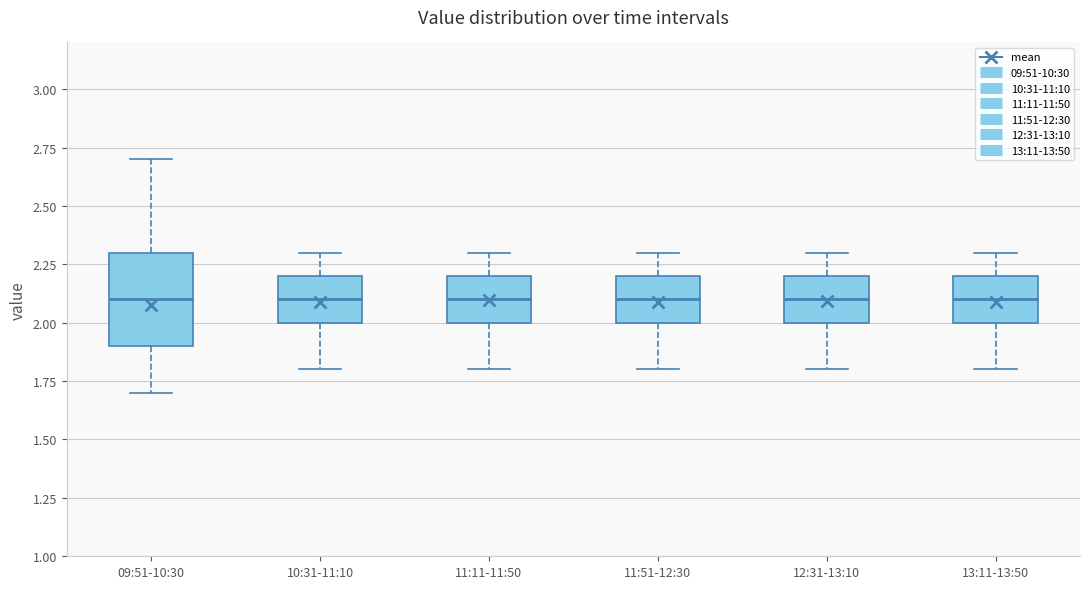

Reading left to right, read every box against the y-axis: the position of its median line, the range the box covers, and the ends of its whiskers. The values are not printed on the chart, so give them approximately, as read against the axis.

09:51-10:30: median 2.1, box 1.9 to 2.3, whiskers 1.7 to 2.7
10:31-11:10: median 2.1, box 2.0 to 2.2, whiskers 1.8 to 2.3
11:11-11:50: median 2.1, box 2.0 to 2.2, whiskers 1.8 to 2.3
11:51-12:30: median 2.1, box 2.0 to 2.2, whiskers 1.8 to 2.3
12:31-13:10: median 2.1, box 2.0 to 2.2, whiskers 1.8 to 2.3
13:11-13:50: median 2.1, box 2.0 to 2.2, whiskers 1.8 to 2.3